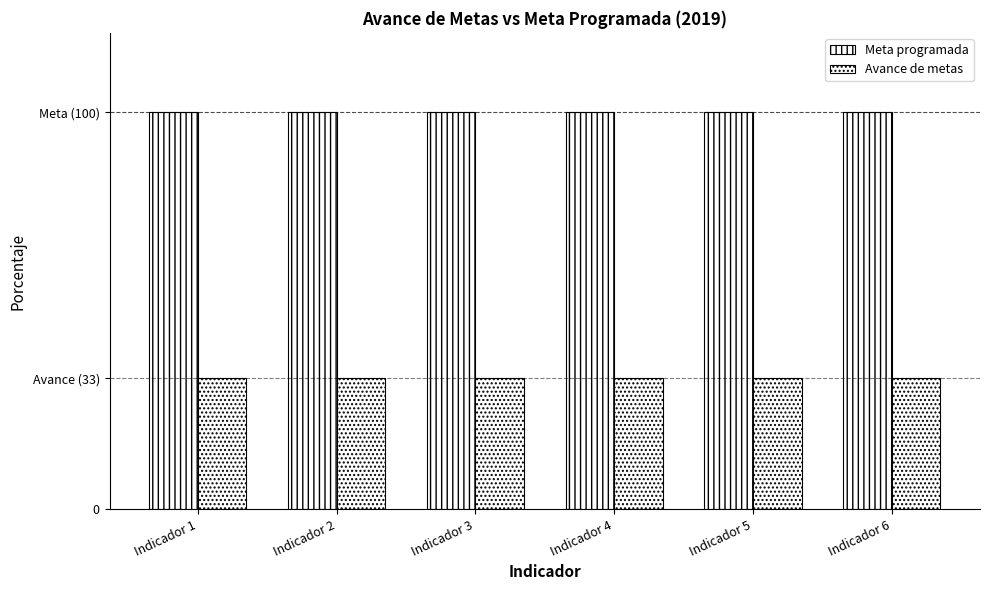

Does the chart contain stacked bars?

No